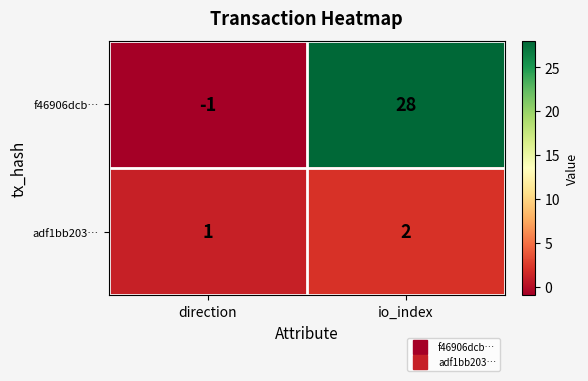

At which category is the sum across all series the highest?

io_index